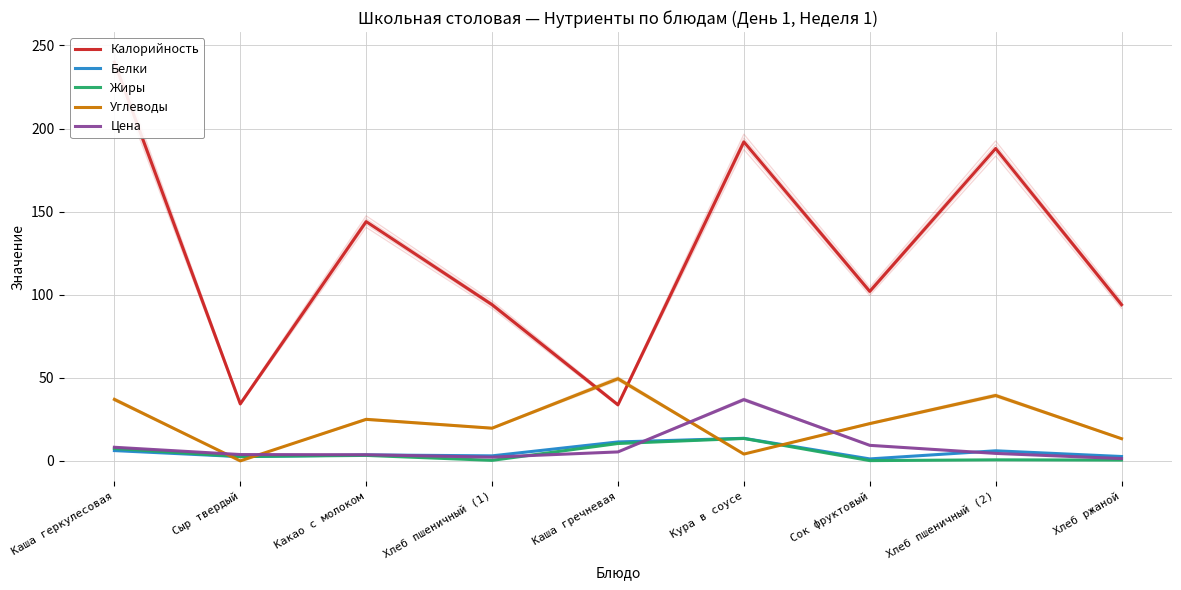

Which series has the largest total across all categories?

Калорийность